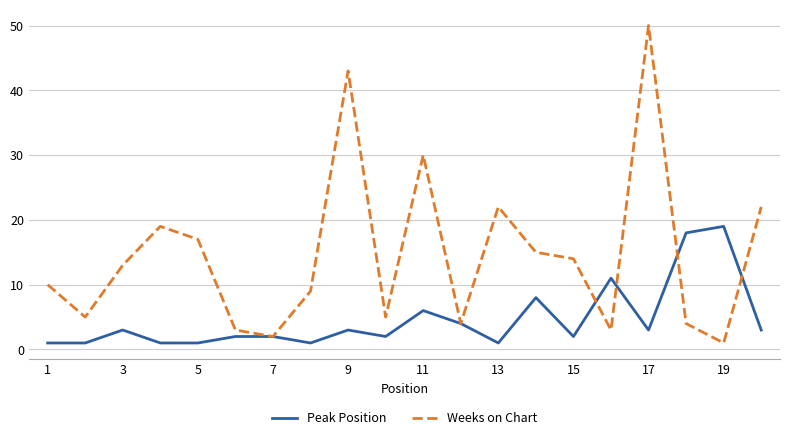

Which series has the largest range (max minus min)?

Weeks on Chart